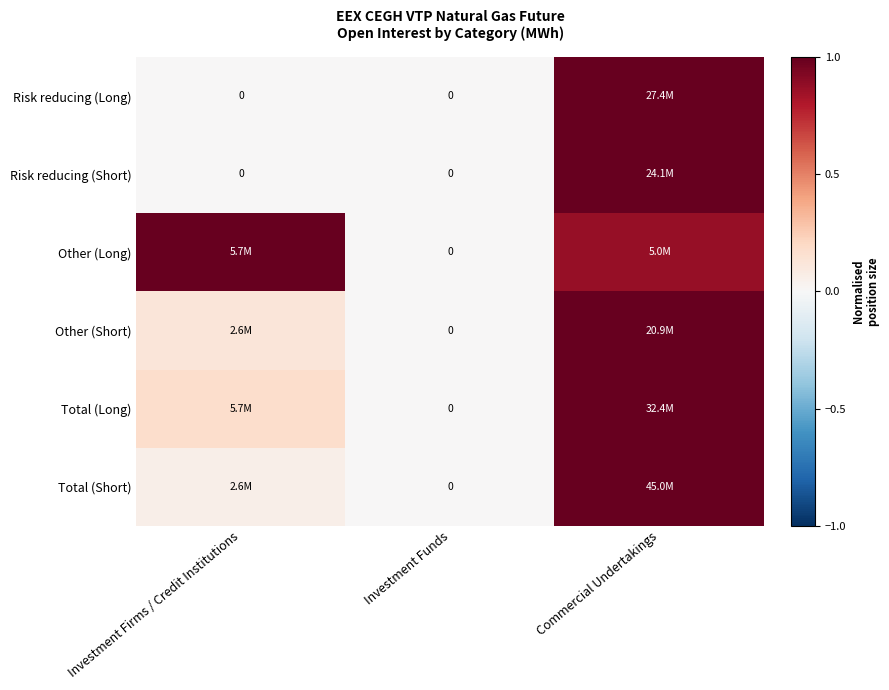

How many values in the Risk reducing (Short) series exceed 0?

1